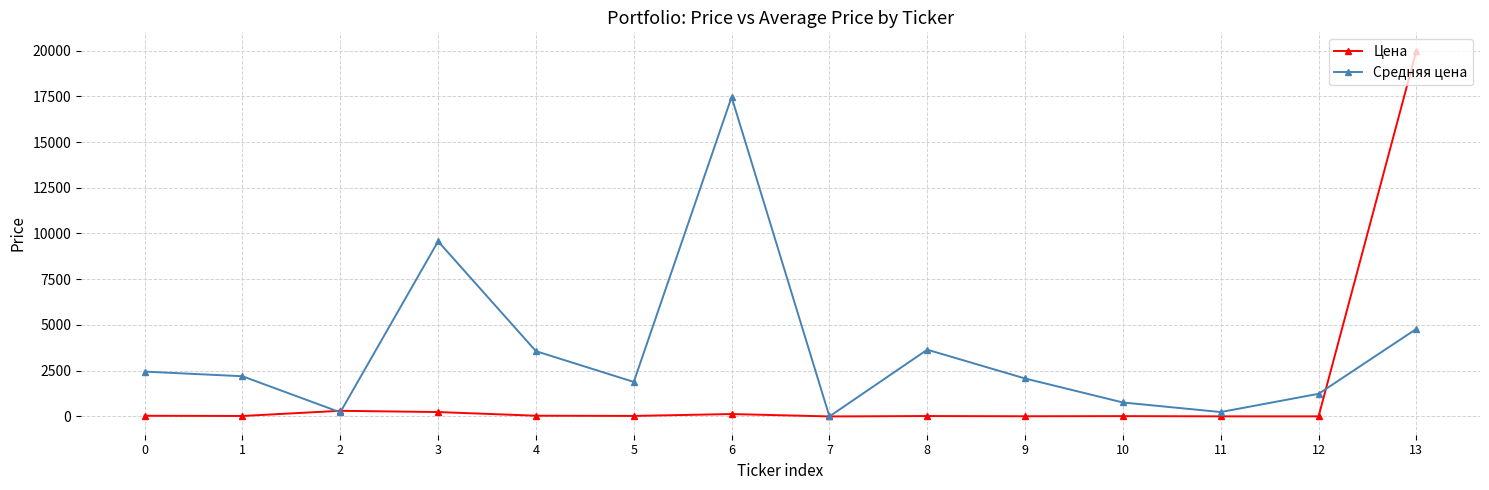

Rank the series by their maximum value, from highest to lowest.

Цена, Средняя цена